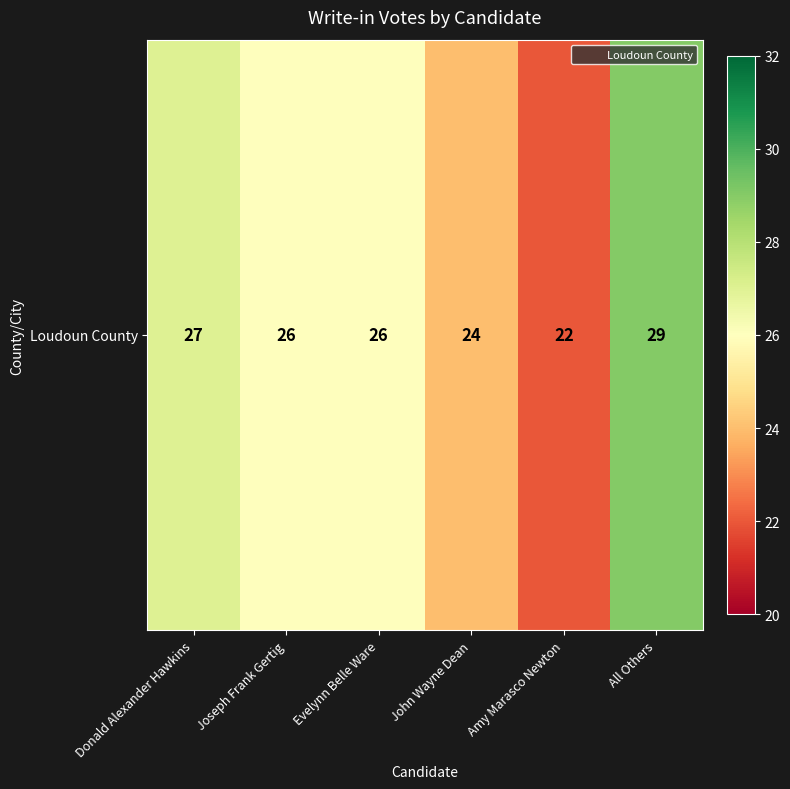

Which category has the lowest value across all series?

Amy Marasco Newton